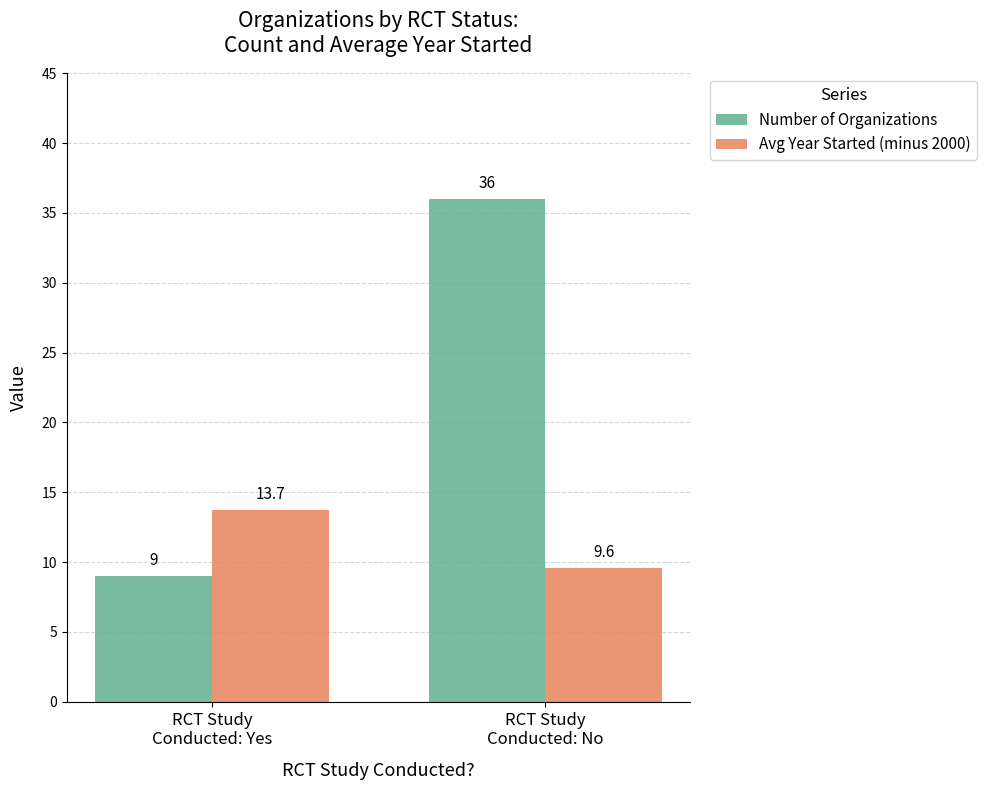

Count the number of categories in the chart.

2